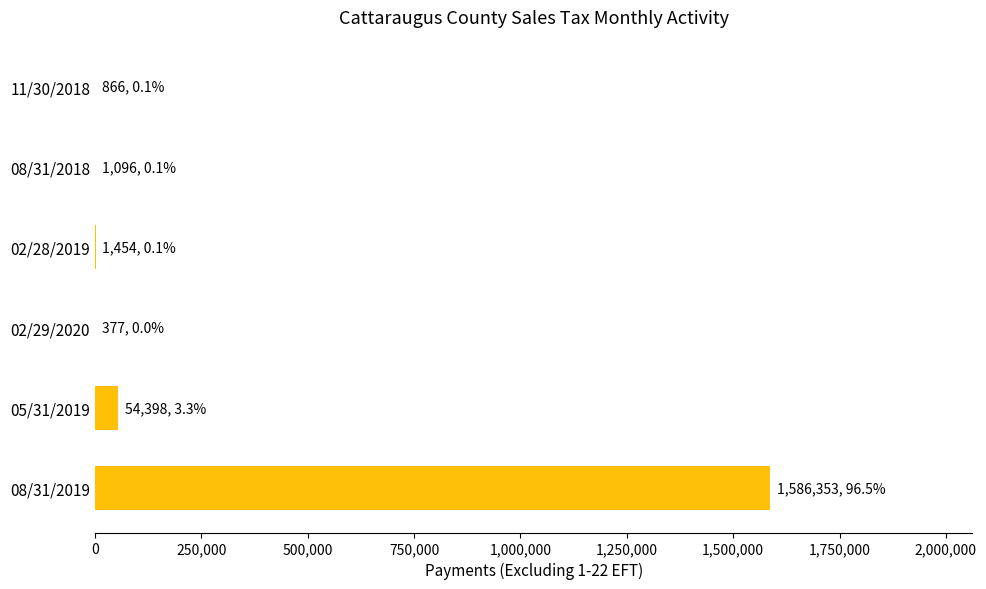

What is the greatest value displayed?

1586352.7